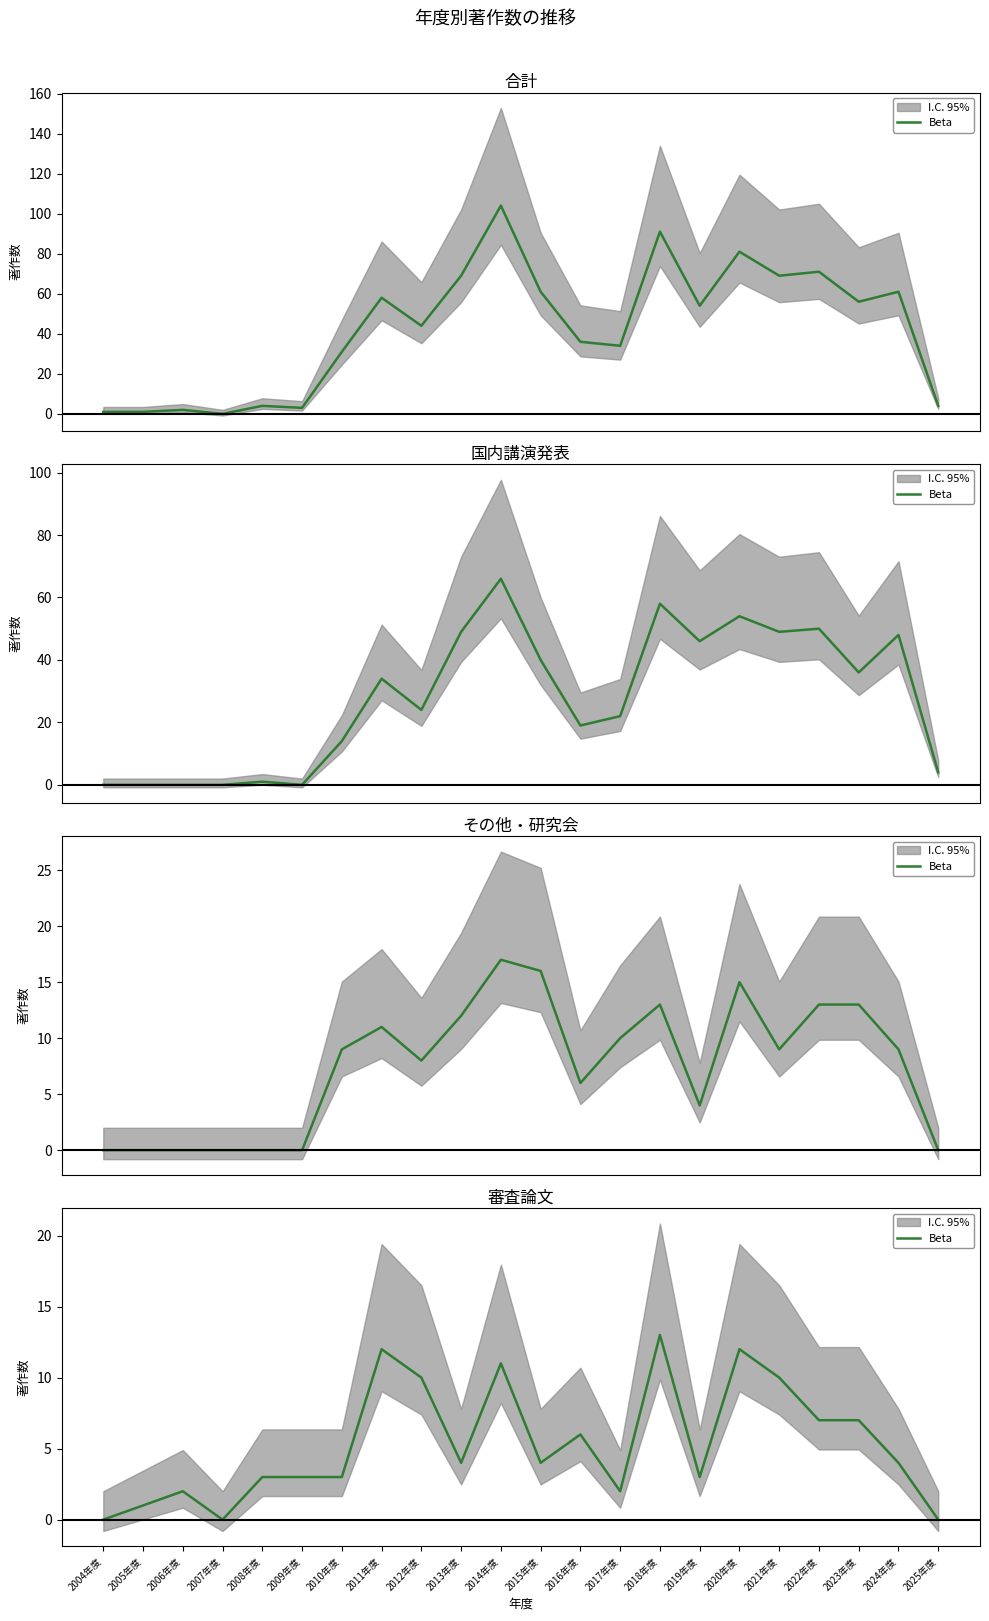

Count the number of categories in the chart.

22